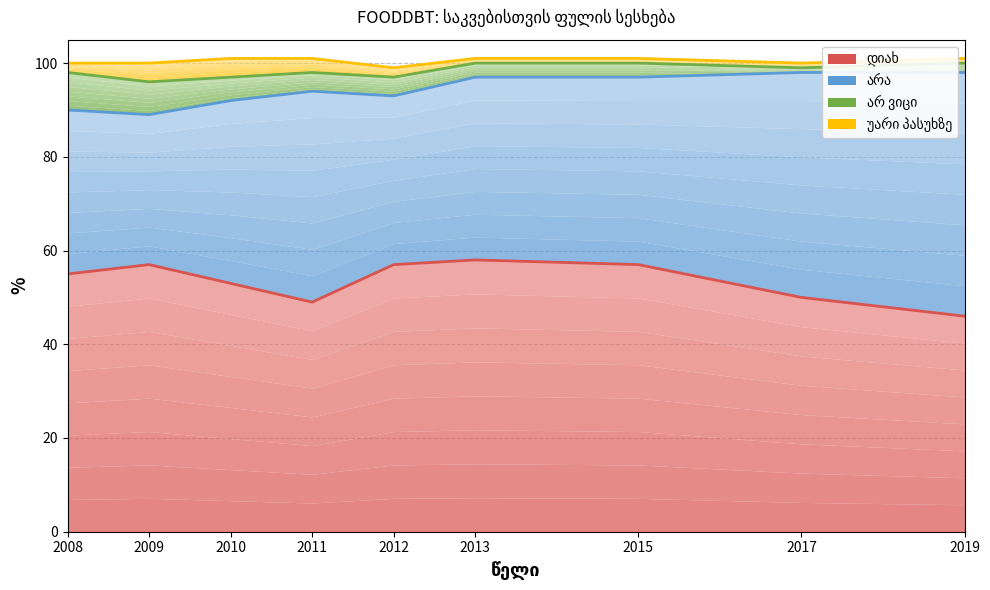

Reading left to right, transcribe all the data shown in this chart.

დიახ: 2008=55	2009=57	2010=53	2011=49	2012=57	2013=58	2015=57	2017=50	2019=46
არა: 2008=90	2009=89	2010=92	2011=94	2012=93	2013=97	2015=97	2017=98	2019=98
არ ვიცი: 2008=98	2009=96	2010=97	2011=98	2012=97	2013=100	2015=100	2017=99	2019=100
უარი პასუხზე: 2008=100	2009=100	2010=101	2011=101	2012=99	2013=101	2015=101	2017=100	2019=101